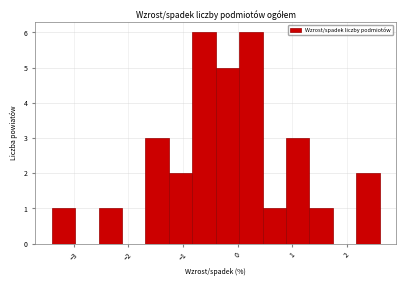

Reading left to right, list every bar in this chart as the range it spans on the x-axis followed by its height. Neither the bar edges nor the heights are printed on the chart, so give them approximately, as read against the axes.

-3.4 to -3.0: 1
-3.0 to -2.5: 0
-2.5 to -2.1: 1
-2.1 to -1.7: 0
-1.7 to -1.3: 3
-1.3 to -0.8: 2
-0.8 to -0.4: 6
-0.4 to 0.0: 5
0.0 to 0.5: 6
0.5 to 0.9: 1
0.9 to 1.3: 3
1.3 to 1.7: 1
1.7 to 2.2: 0
2.2 to 2.6: 2